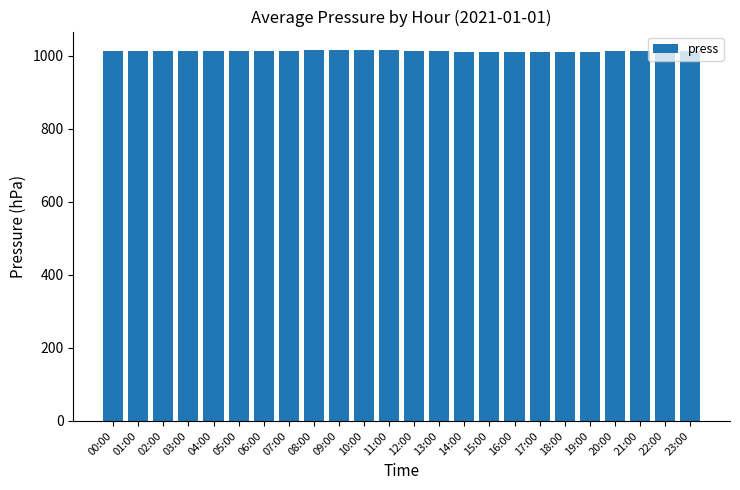

What is the label of the 5th bar from the left?

04:00